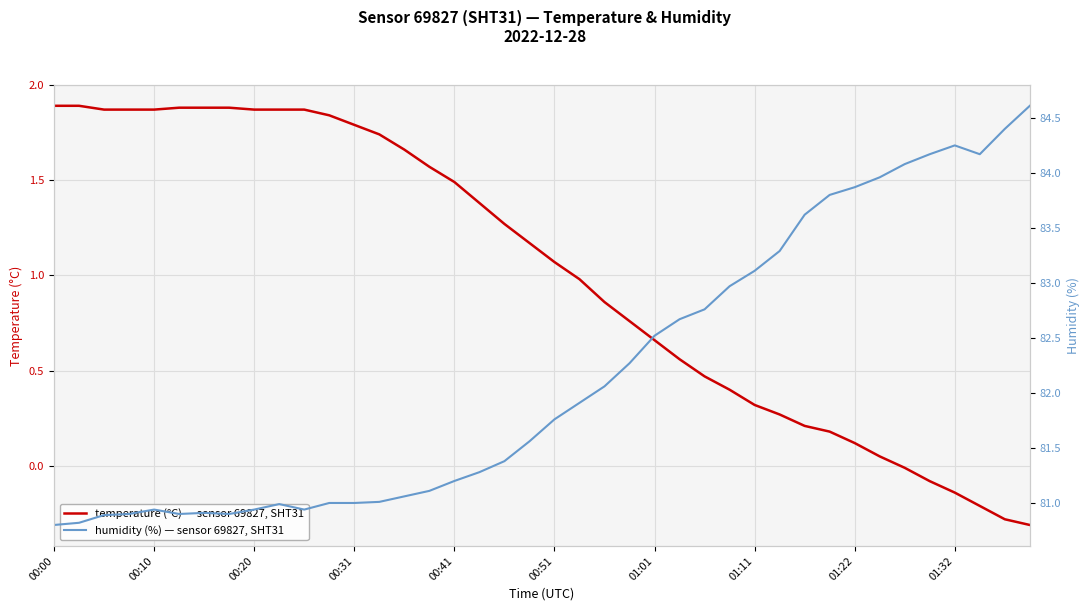

How many series are shown in this chart?

2